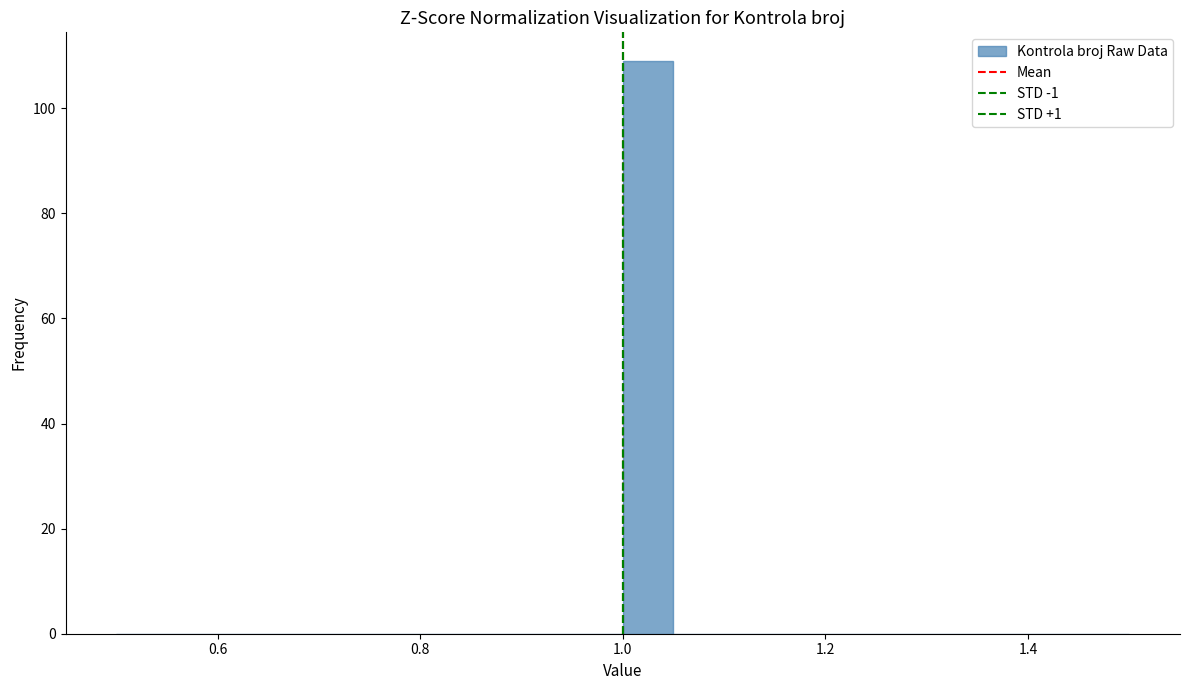

Read against the x-axis, roughly where is the centre of the tallest bar?

1.02